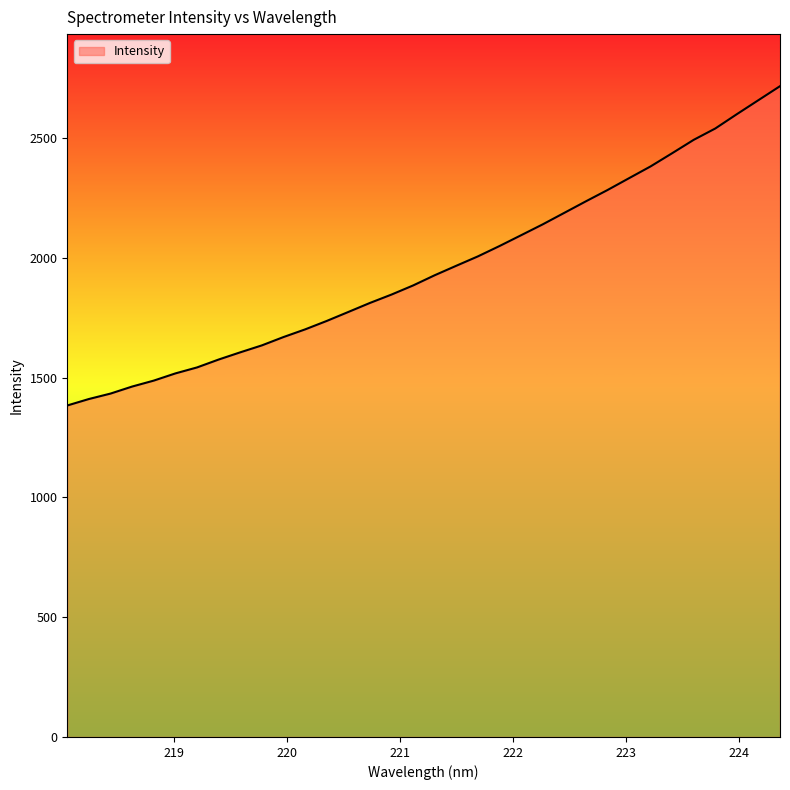

What is the minimum value shown in the chart?

1384.2